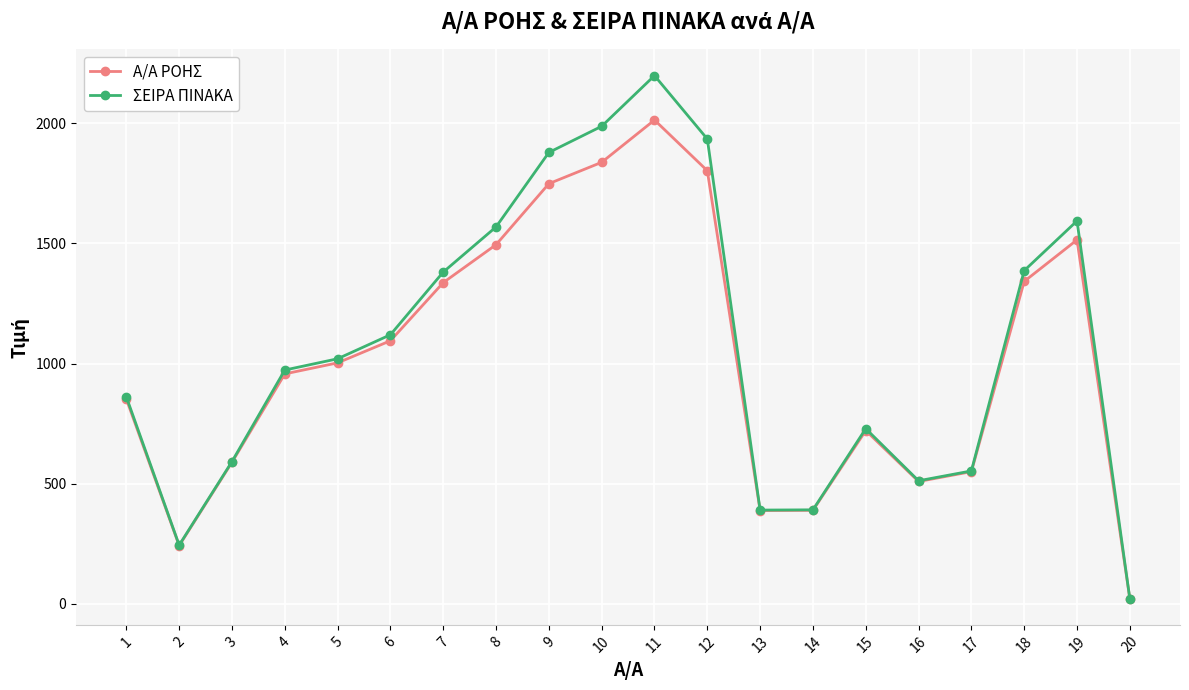

Is the value of ΣΕΙΡΑ ΠΙΝΑΚΑ at 14 greater than the value of Α/Α ΡΟΗΣ at 12?

No